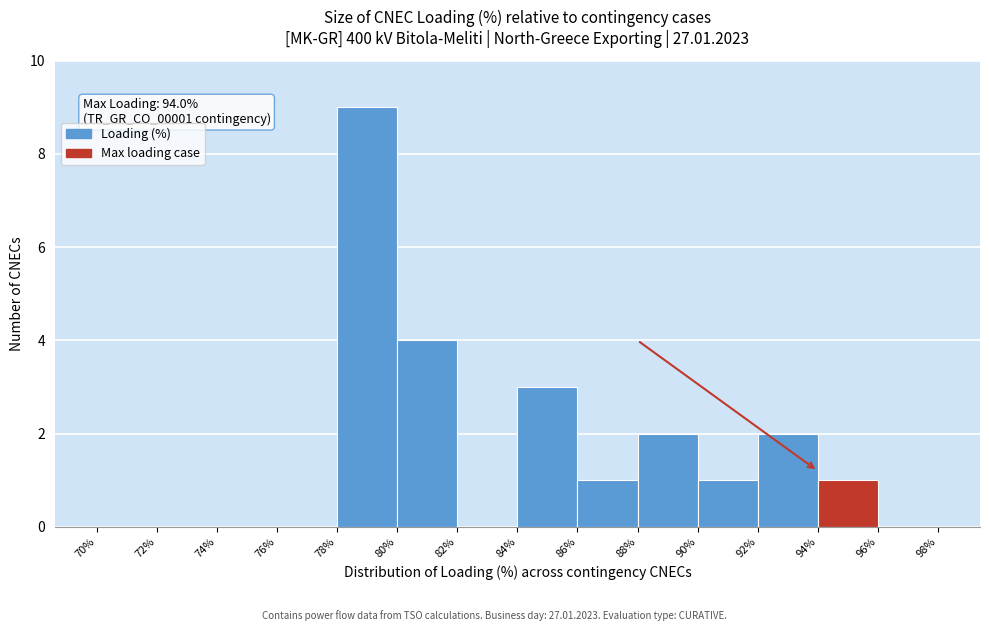

Over which range of the x-axis is the bar tallest?

78% to 80%